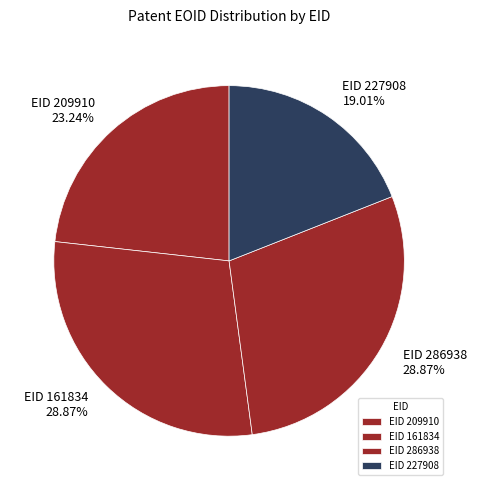

Is there a majority slice in this chart?

No